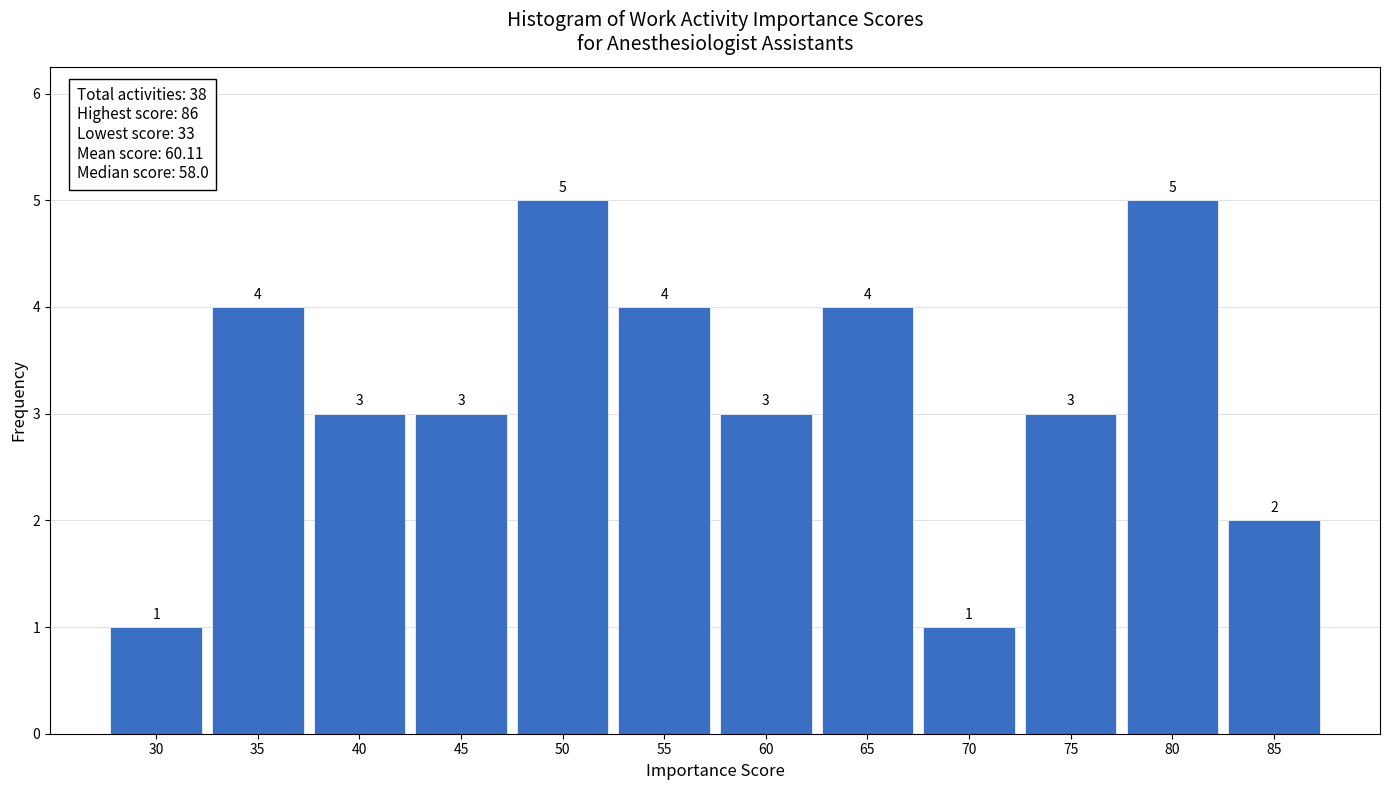

Reading right to left, list all the values displayed in this chart.

85=2	80=5	75=3	70=1	65=4	60=3	55=4	50=5	45=3	40=3	35=4	30=1